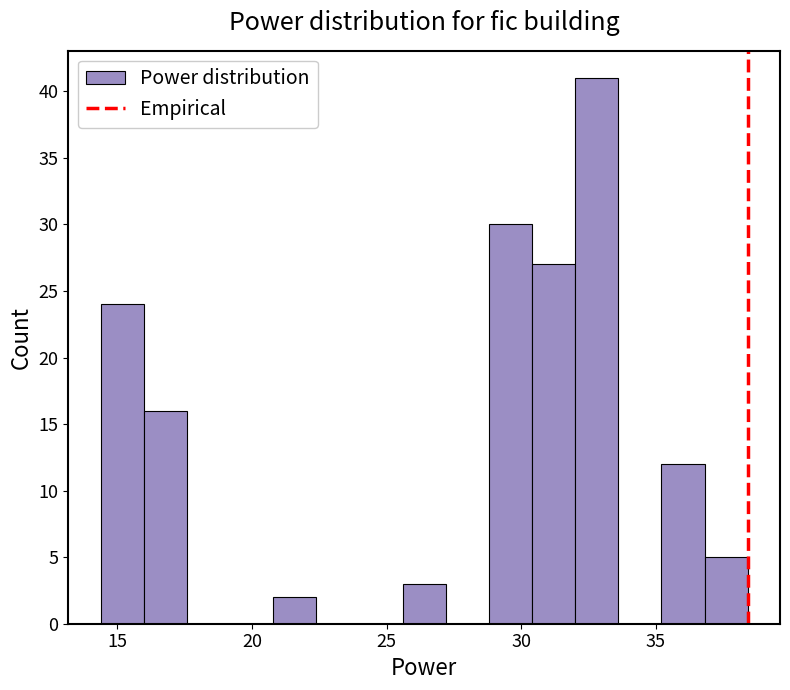

Around what value on the x-axis is the tallest bar? Give the approximate position of its centre, as read against the axis.

33.0